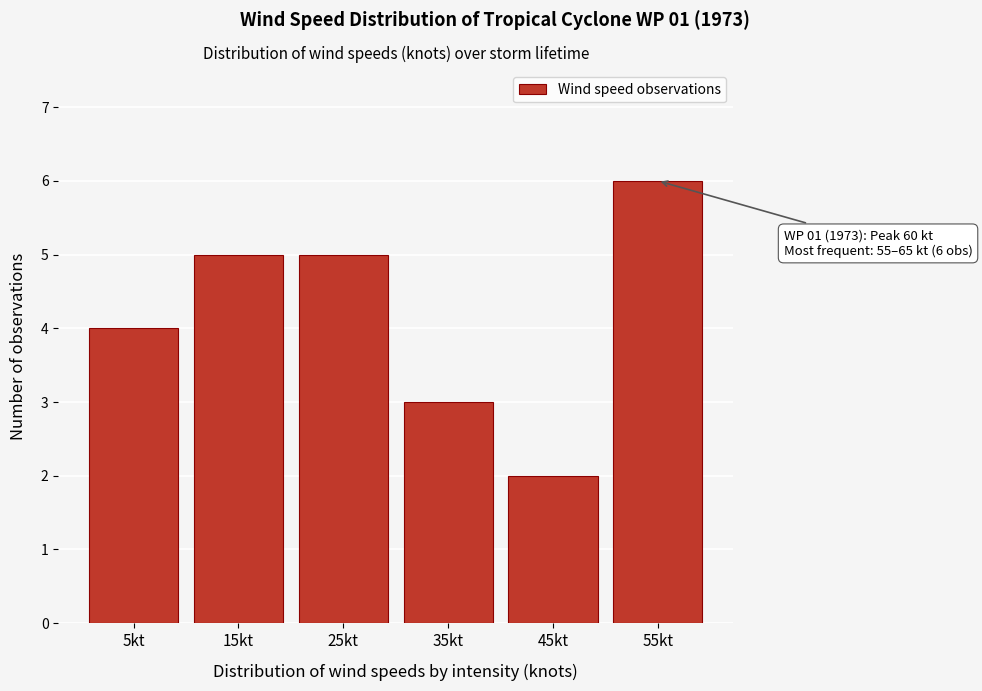

Reading left to right, list all the values displayed in this chart.

4	5	5	3	2	6